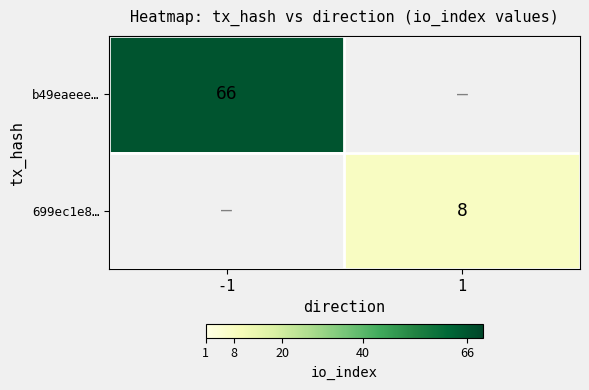

The value of b49eaeee… at -1 is 115. True or false?

False